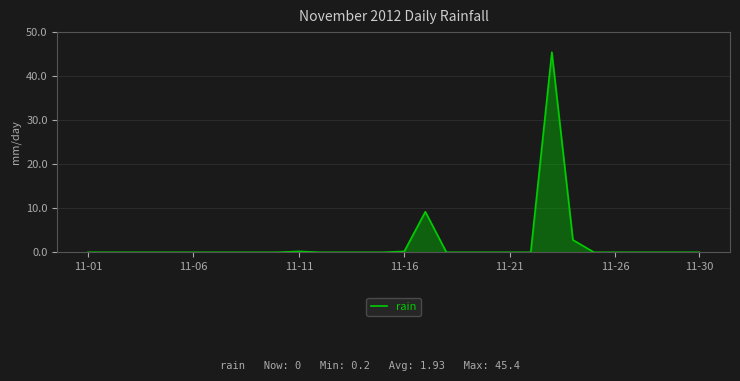

What is the maximum value shown in the chart?

45.4